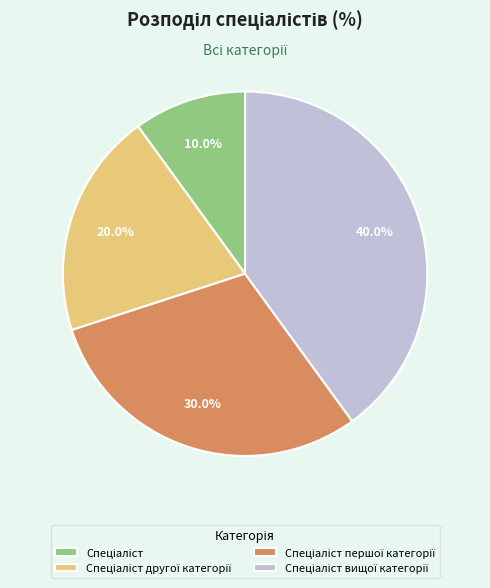

Does any single category account for the majority?

No